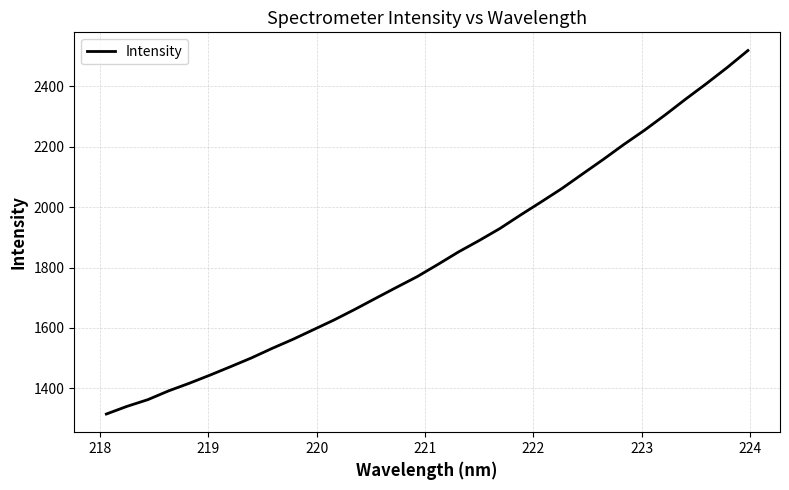

What is the difference between the maximum and minimum values?

1203.6